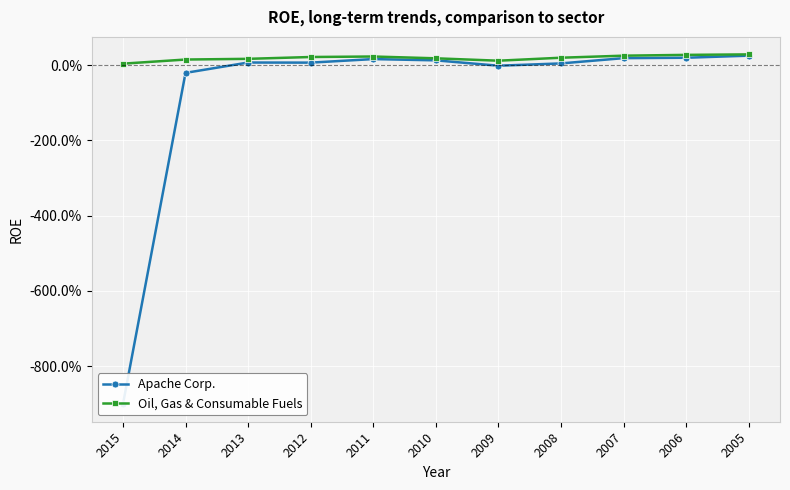

How many interior local valleys does the Oil, Gas & Consumable Fuels series have?

1